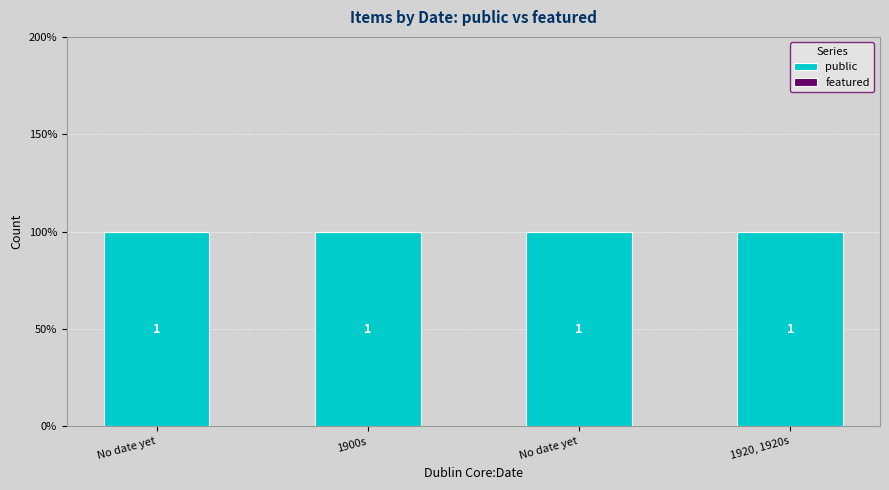

Which series changed the most between 1900s and No date yet?

public